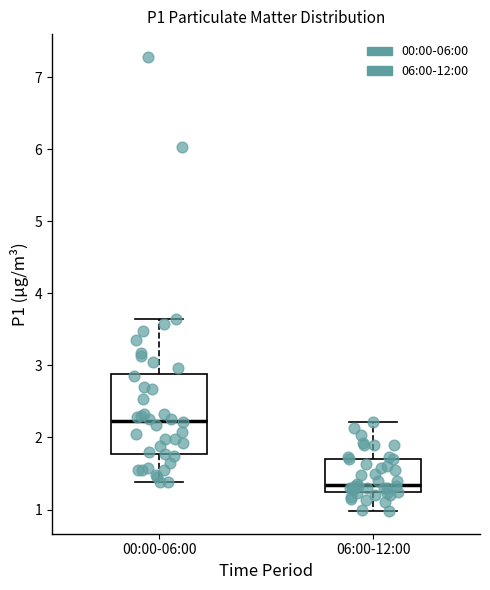

Comparing the boxes themselves (not the whiskers), which one is the tallest?

00:00-06:00